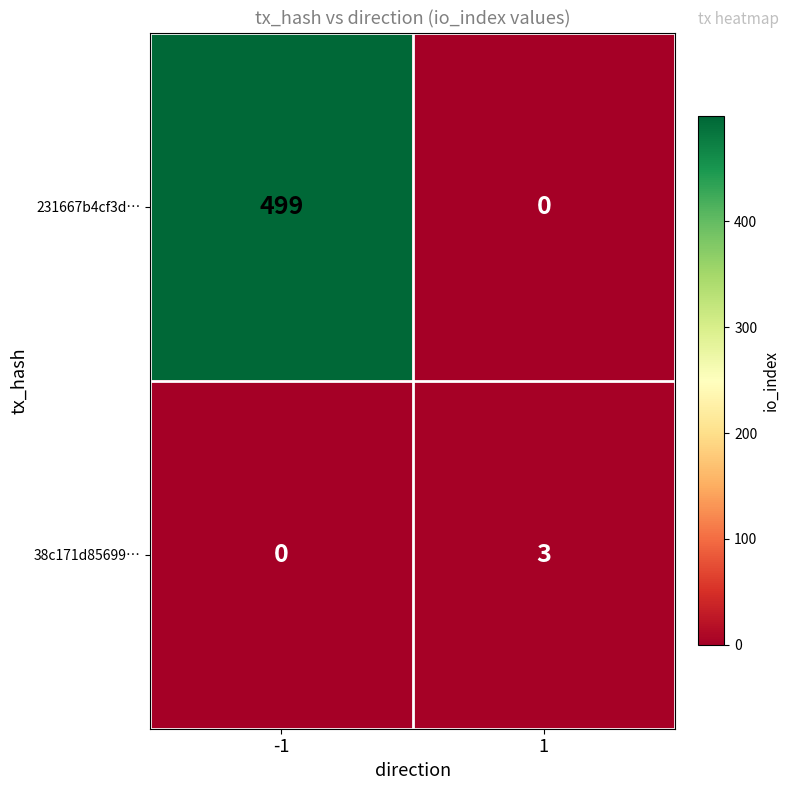

How many values in 231667b4cf3d… are above zero?

1